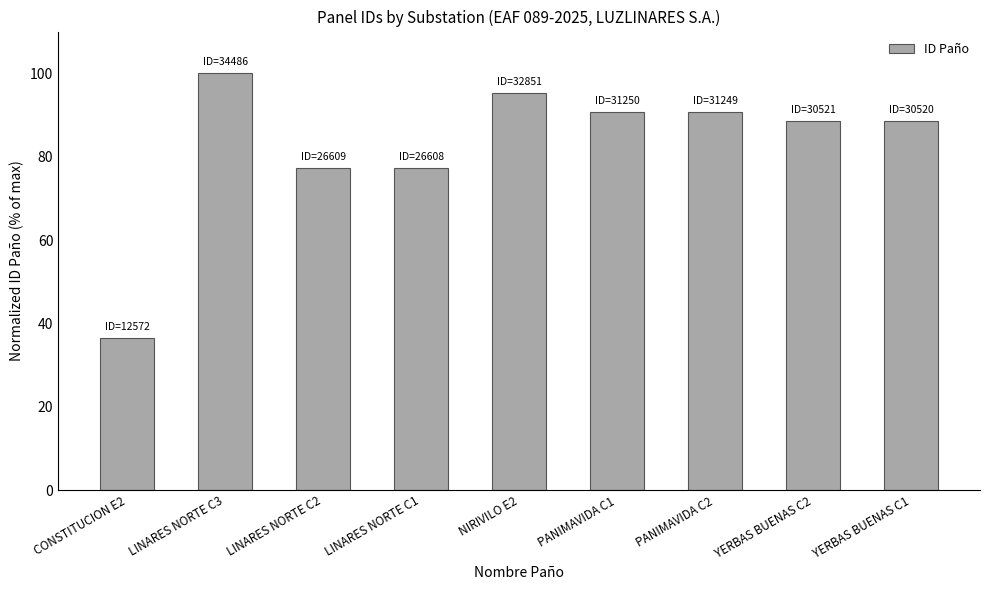

How many values are below 88?

3